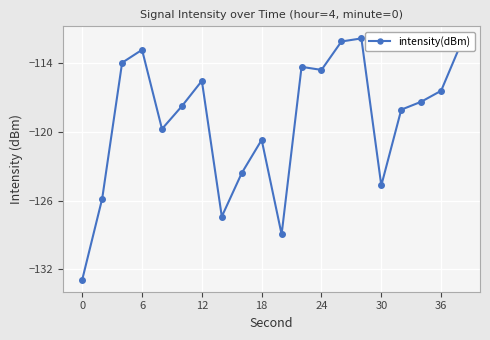

What is the smallest value displayed?

-132.9